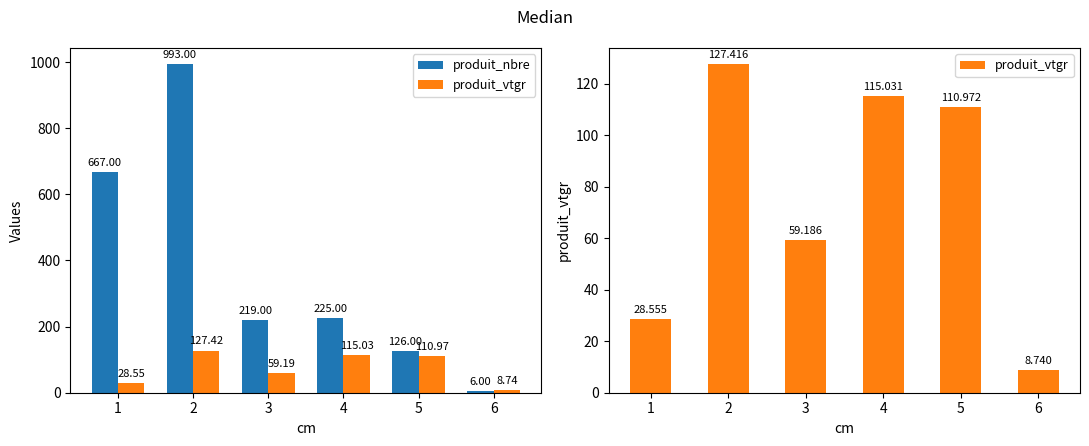

What is the approximate value of produit_vtgr at 3?

59.2